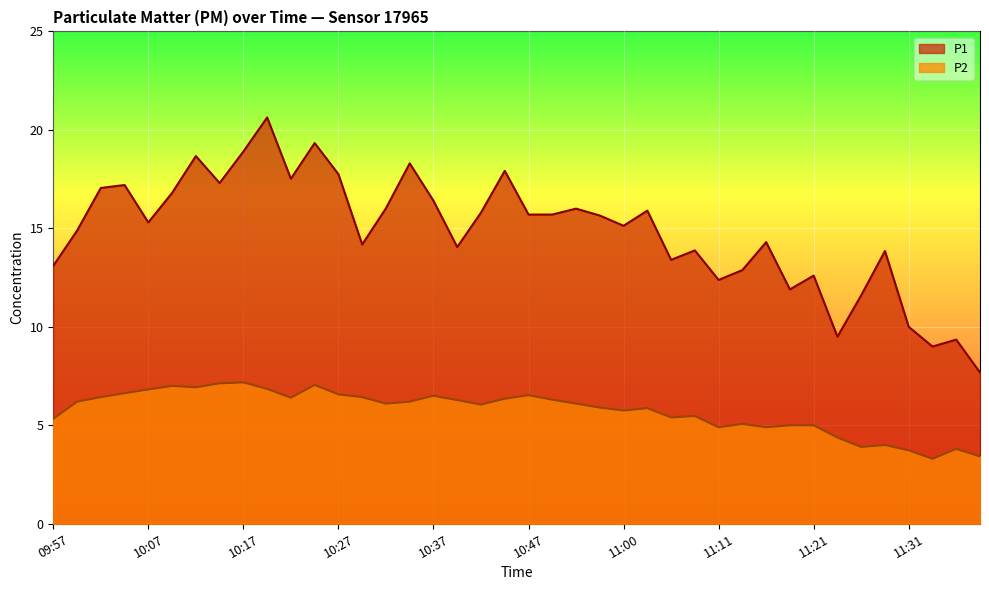

What value does the P1 series have at 11:05?

13.4